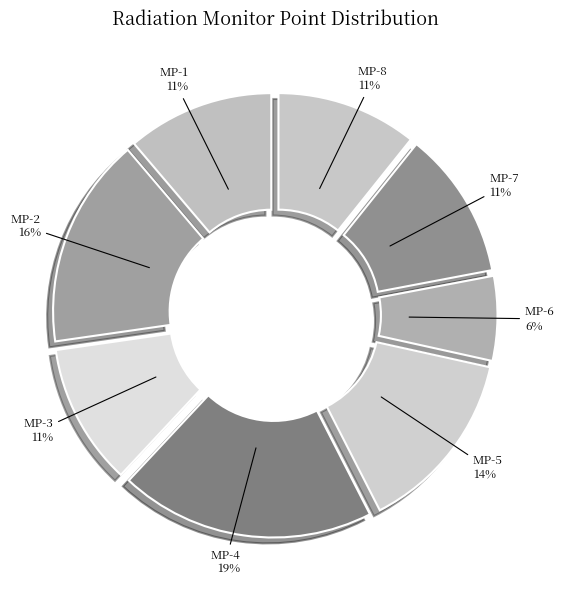

To the nearest percent, what is the difference between the MP-4 and MP-5 slice percentages?

5%